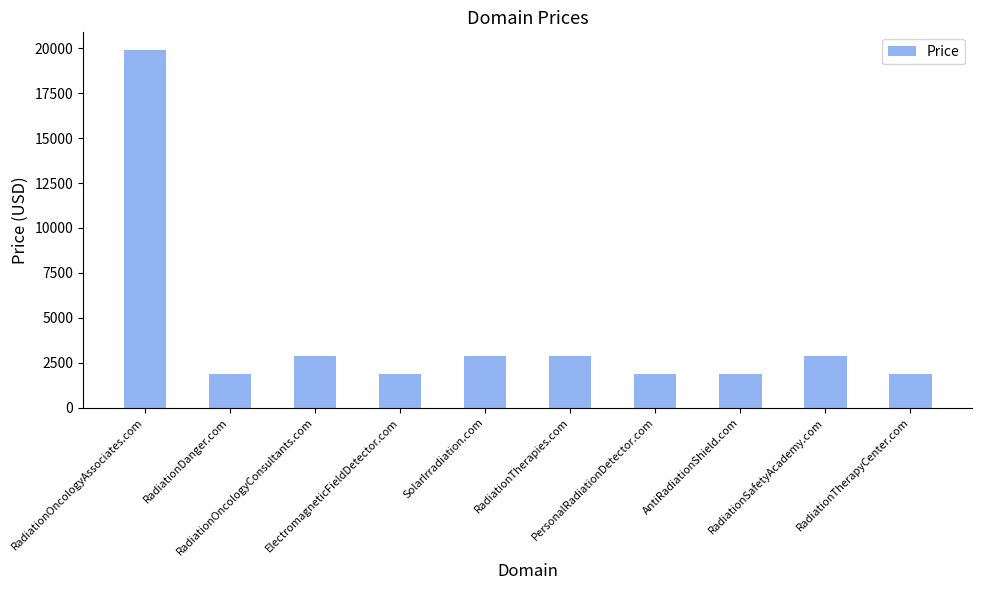

Does the chart contain stacked bars?

No